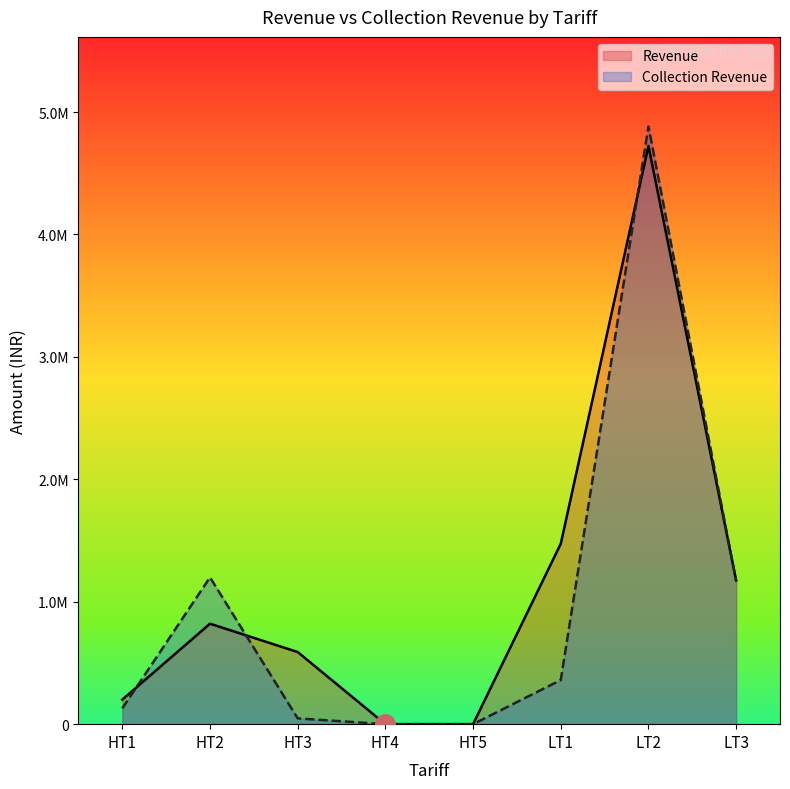

List the series in order of their peak value, lowest first.

Revenue, Collection Revenue